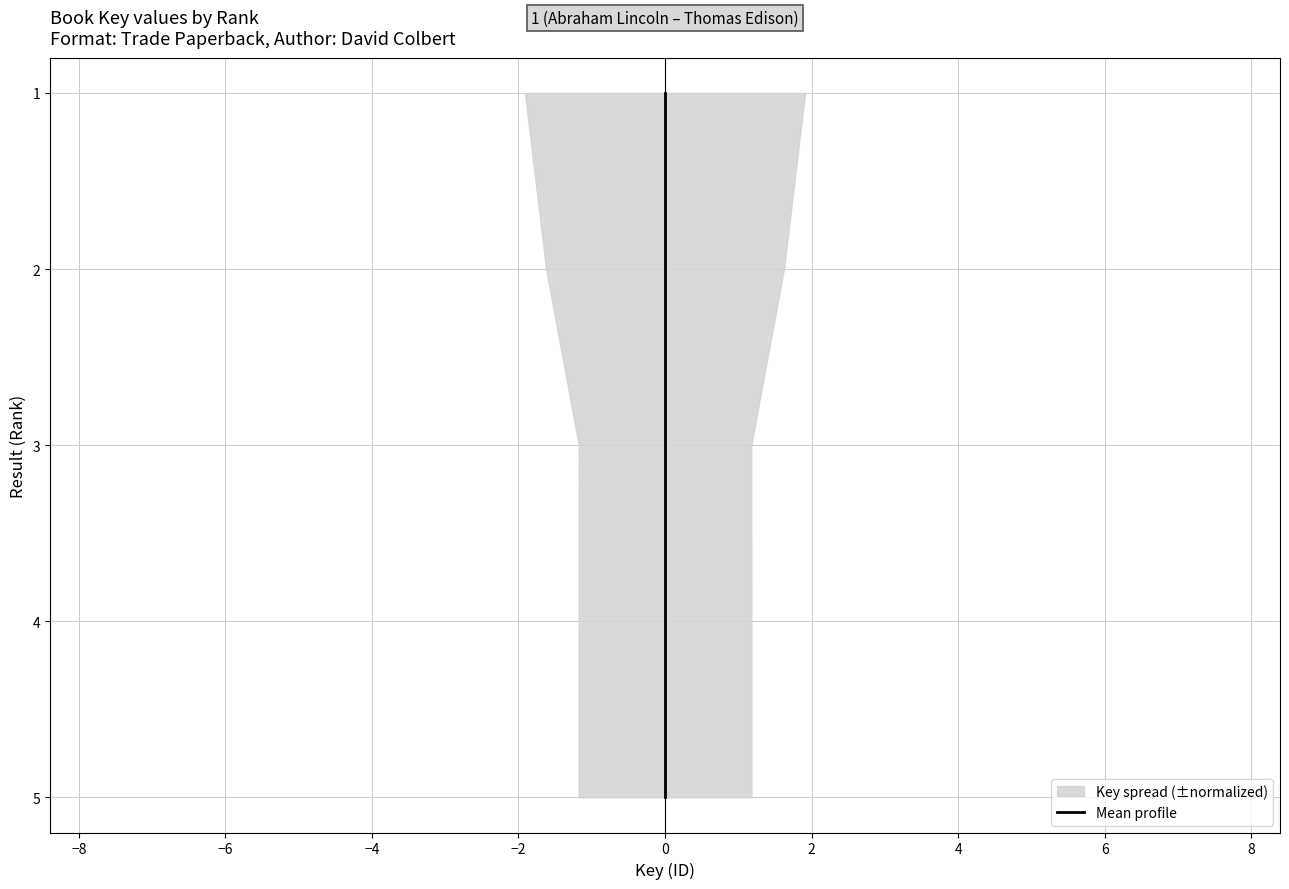

What is the difference between the values at −2 and −6?

2